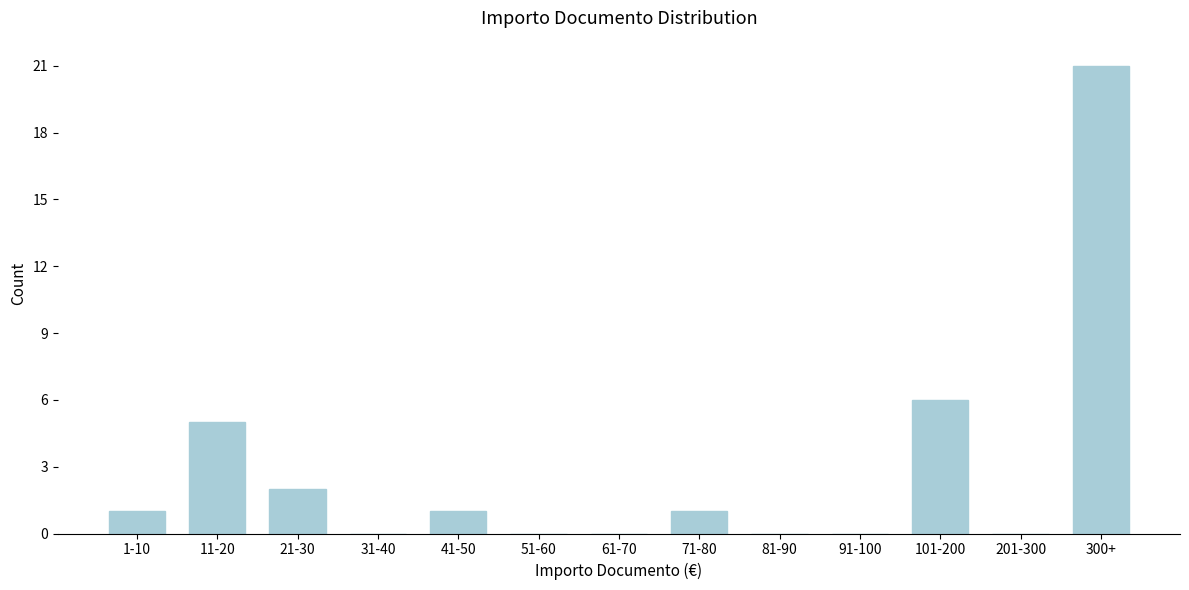

What is the greatest value displayed?

21